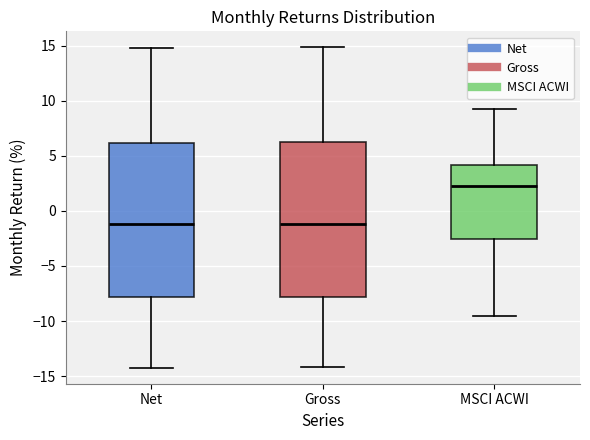

Reading left to right, transcribe this box plot: for each box, give where its median line is, the range the box spans, and where its two whiskers end, as read against the y-axis. The values are not printed on the chart, so give them approximately, as read against the axis.

Net: median -1.0, box -8.0 to 6.0, whiskers -14.0 to 15.0
Gross: median -1.0, box -8.0 to 6.5, whiskers -14.0 to 15.0
MSCI ACWI: median 2.0, box -2.5 to 4.0, whiskers -9.5 to 9.0